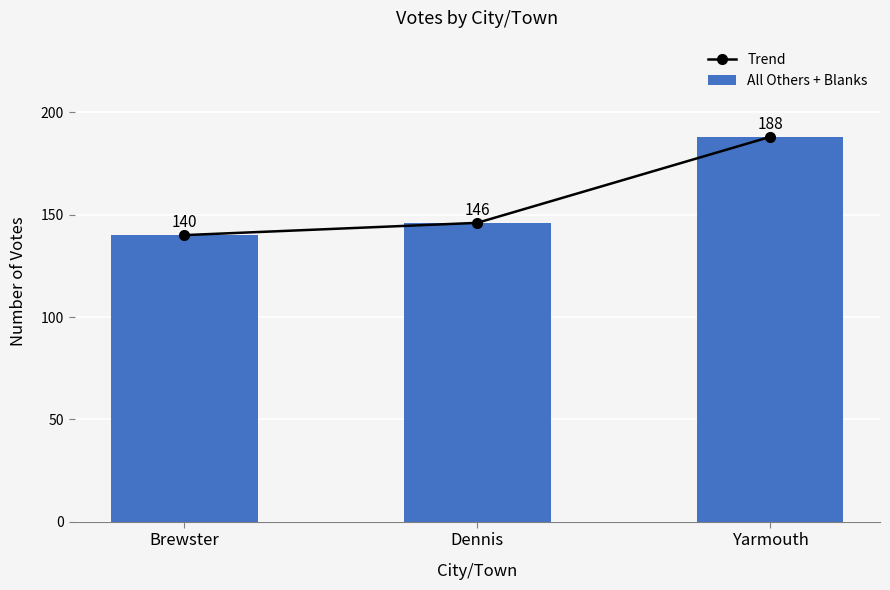

The Trend series shows 285 at Yarmouth. True or false?

False